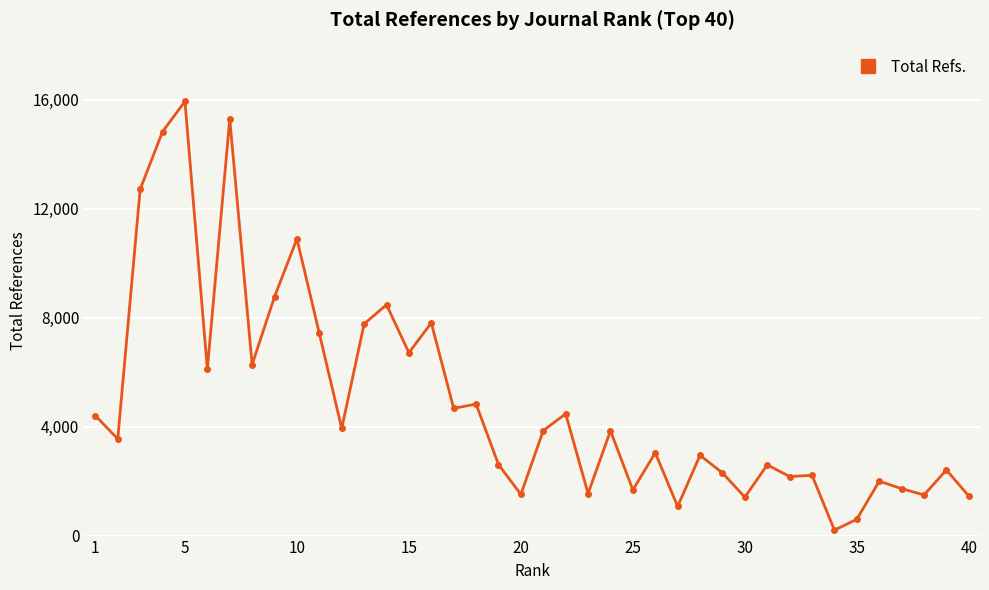

Count the number of data series in this chart.

1